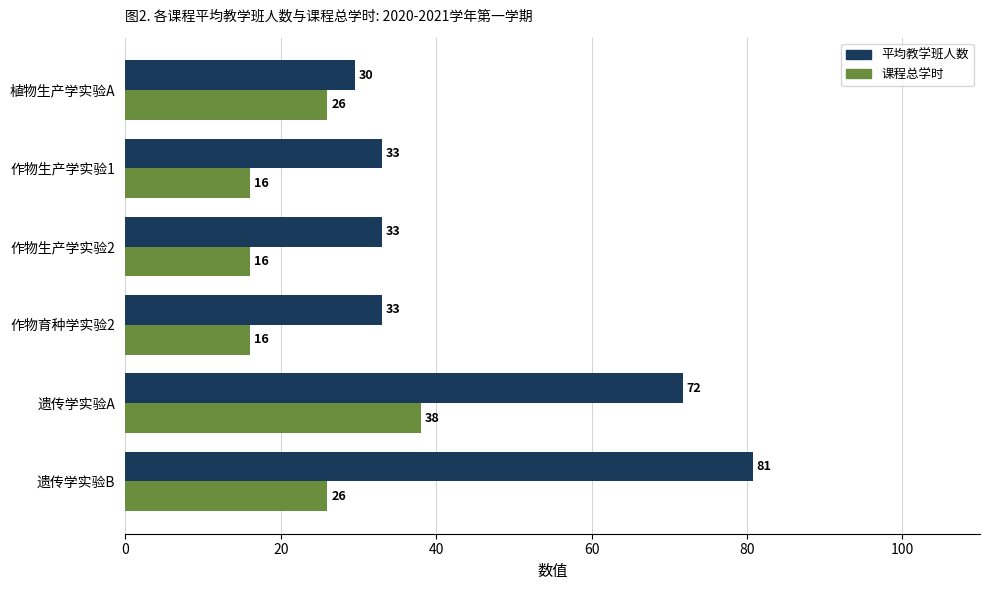

List the series in order of their overall mean, highest first.

平均教学班人数, 课程总学时